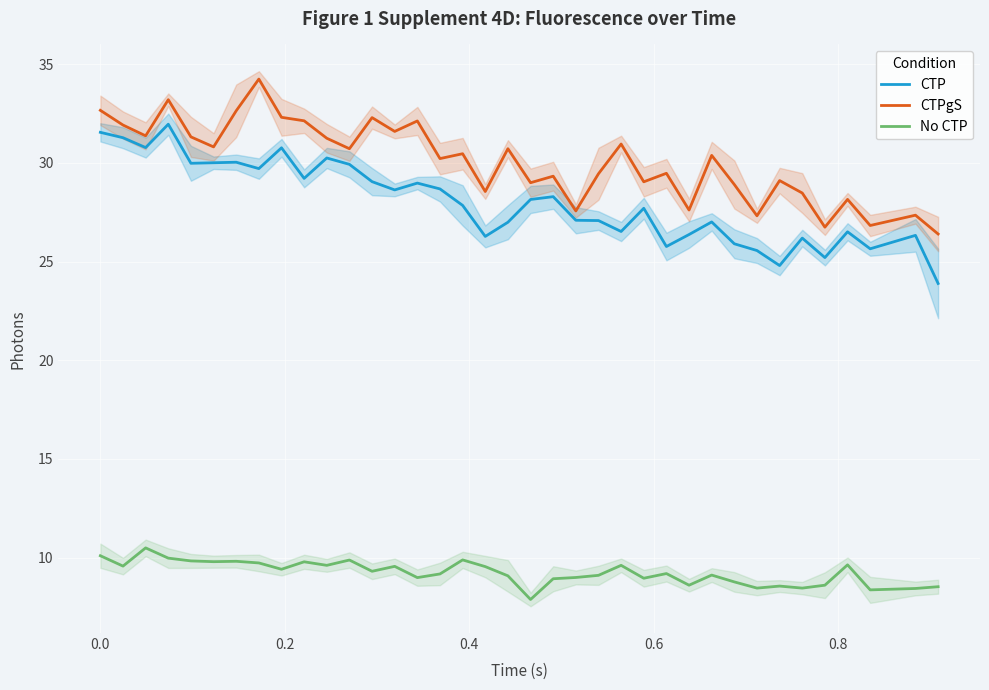

What are all the series names shown in the legend?

CTP, CTPgS, No CTP